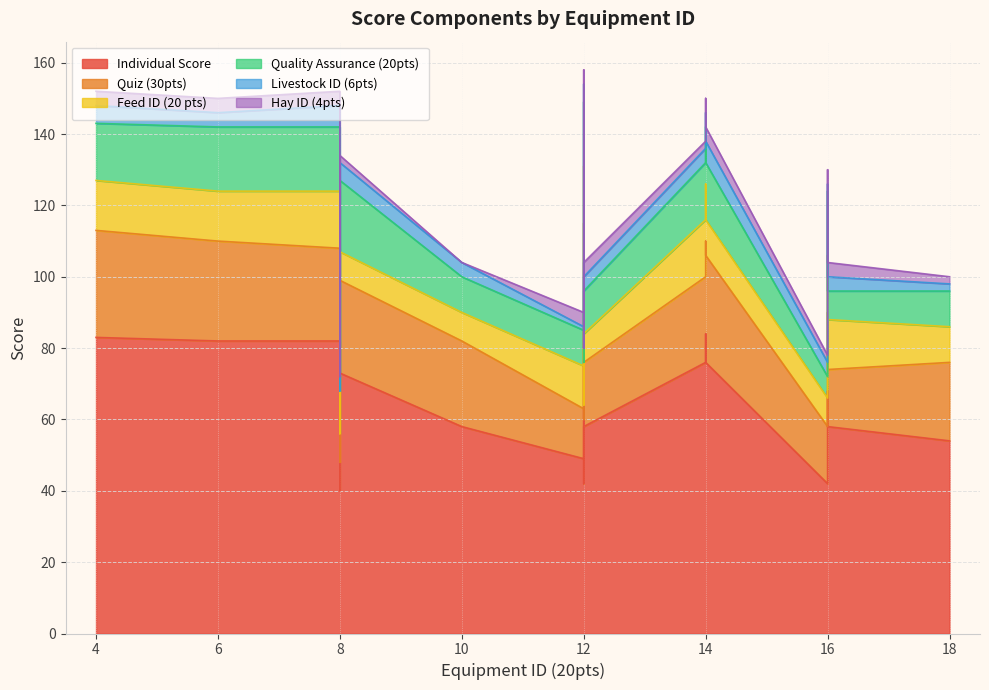

Which series has the largest total across all categories?

Individual Score